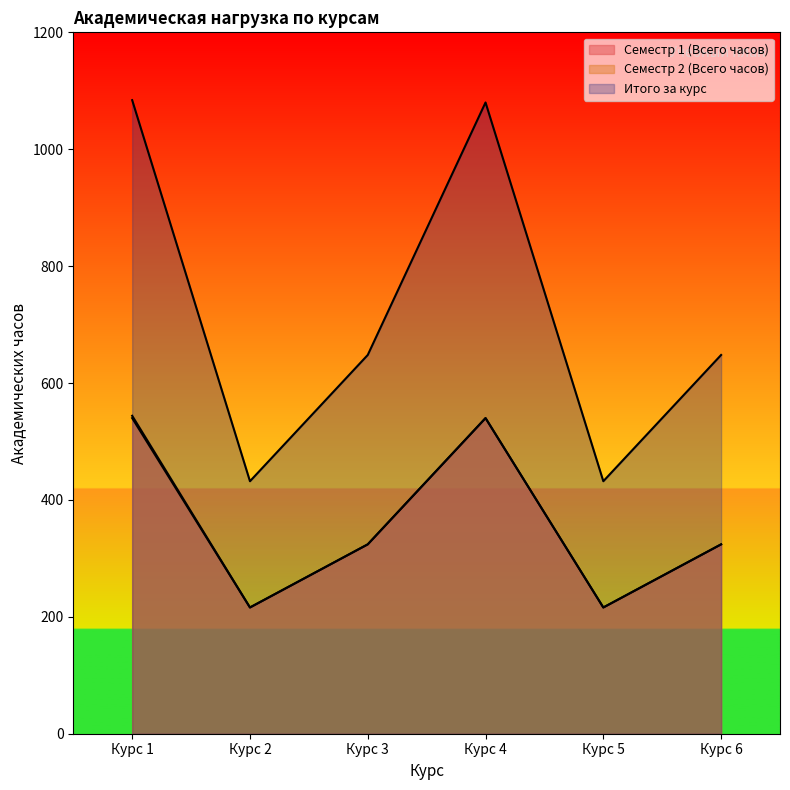

At which category does Семестр 1 (Всего часов) reach its first local peak?

Курс 4